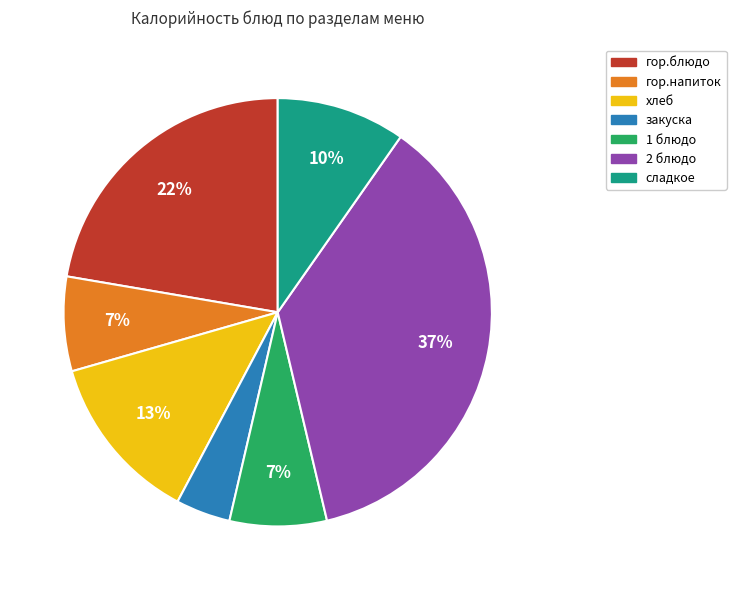

Does any single category account for the majority?

No